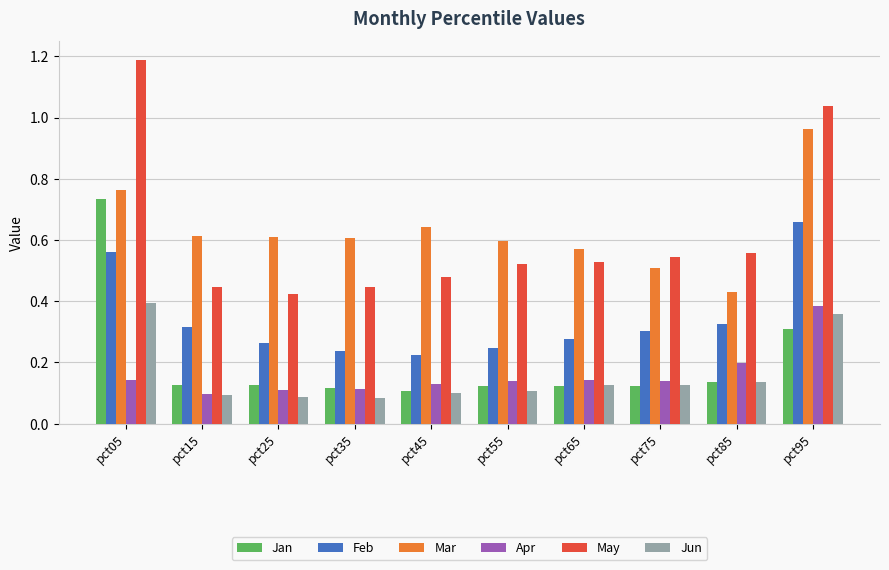

At which category is the sum across all series the highest?

pct05